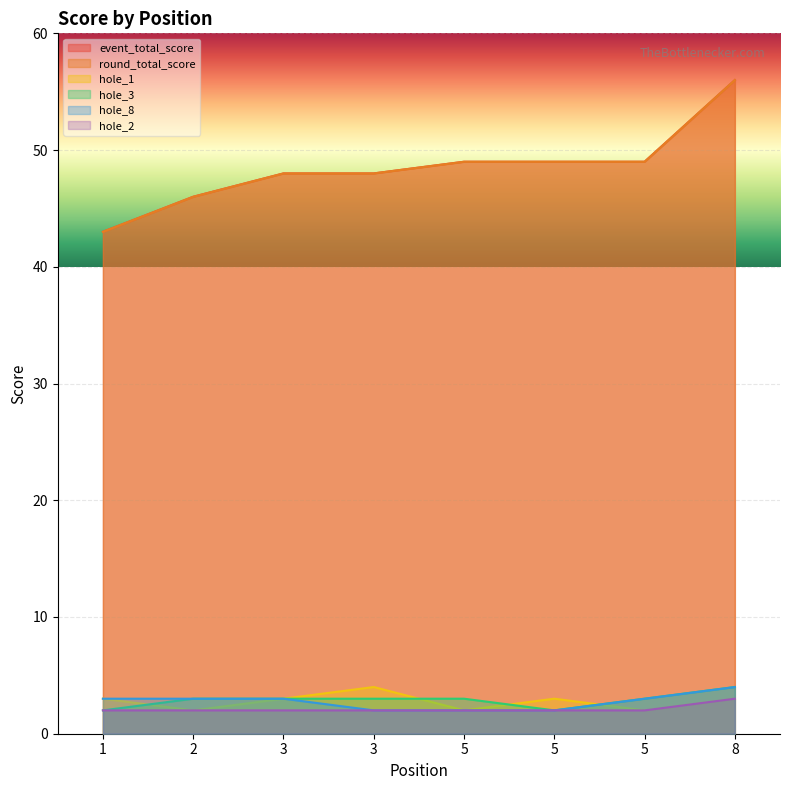

True or false: hole_8 has more than 2 interior local peaks.

False